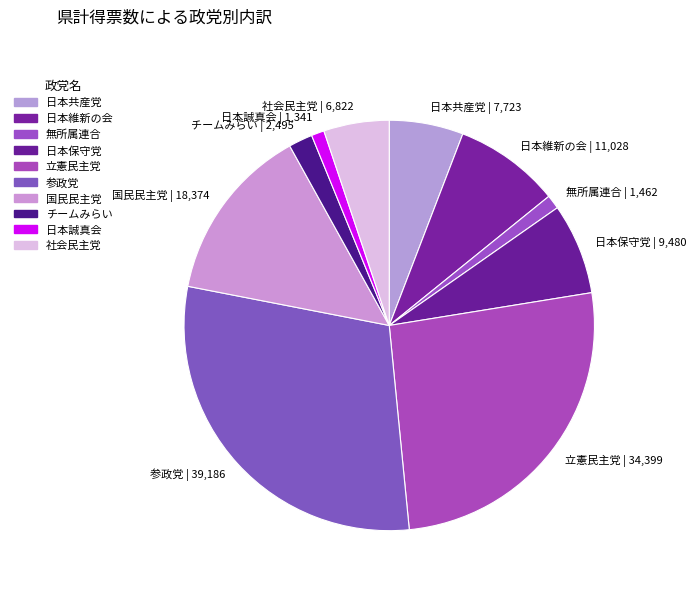

Count the number of slices in the pie.

10